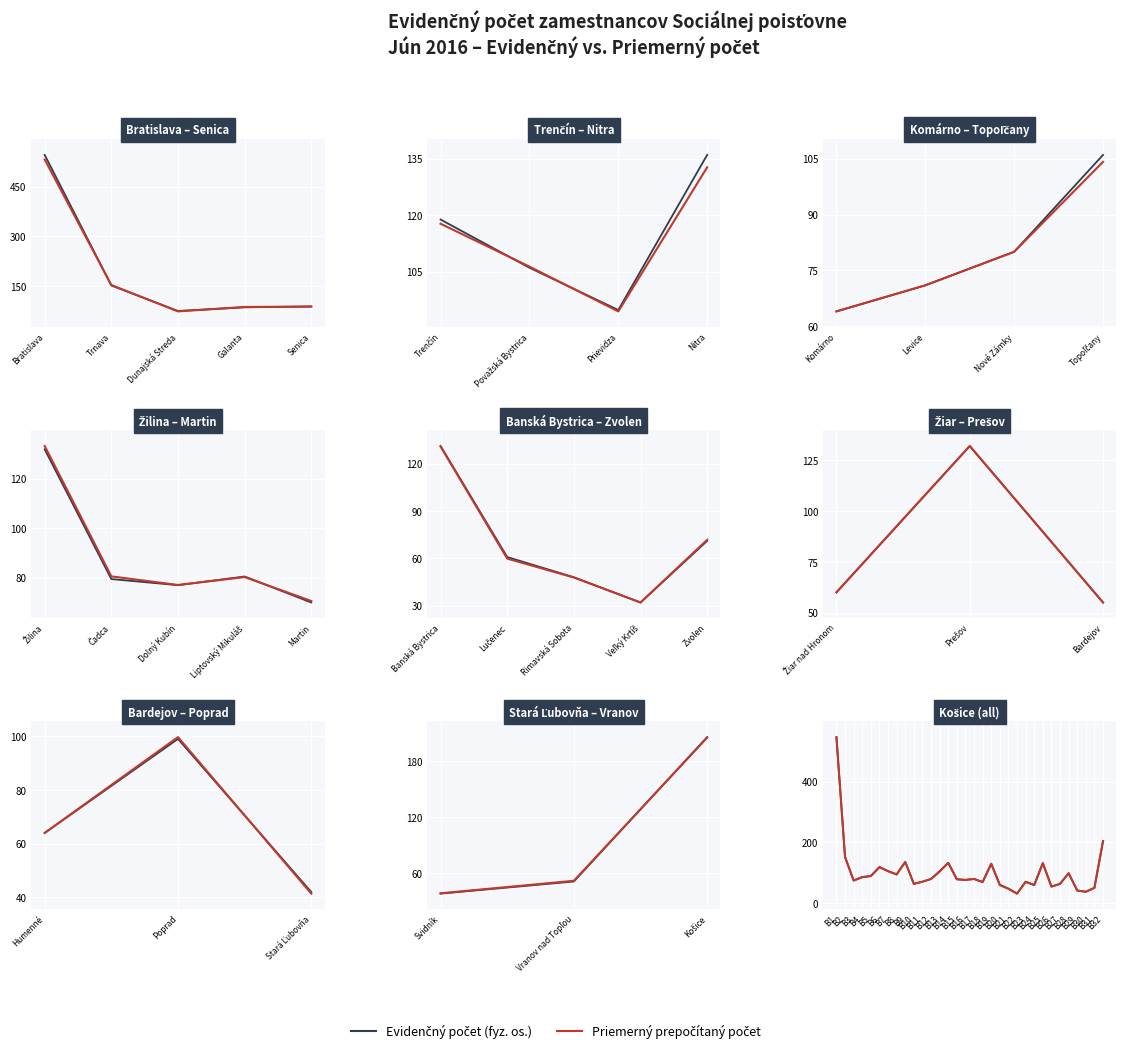

Reading left to right, transcribe all the data shown in this chart.

Evidenčný (fyz.os.): 546.0	152.0	75.0	86.0	90.0	119.0	106.0	95.0	136.0	64.0	71.0	80.0	106.0	133.0	79.0	77.0	80.0	70.0	130.0	61.0	48.0	32.0	71.0	60.0	132.0	55.0	64.0	99.0	42.0	38.0	51.0	205.0
Priem. prepočítaný: 544.6	152.0	75.0	86.0	89.5	119.0	105.5	95.0	136.0	64.0	71.0	80.0	104.1	133.0	79.0	77.0	80.0	70.0	130.0	59.7	48.0	32.0	70.7	60.0	132.0	55.0	64.0	99.0	42.0	38.0	51.0	204.5